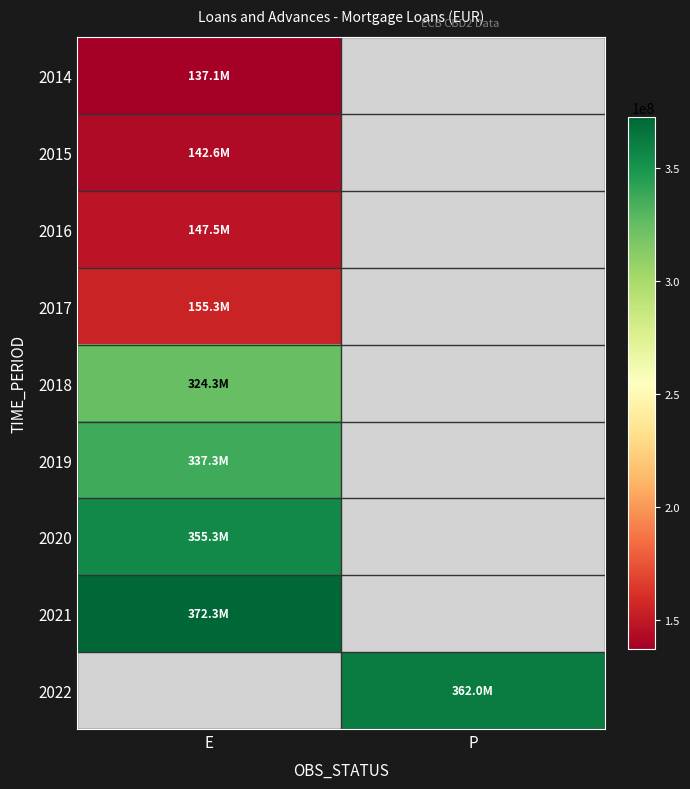

Which label corresponds to the largest value in the chart?

E